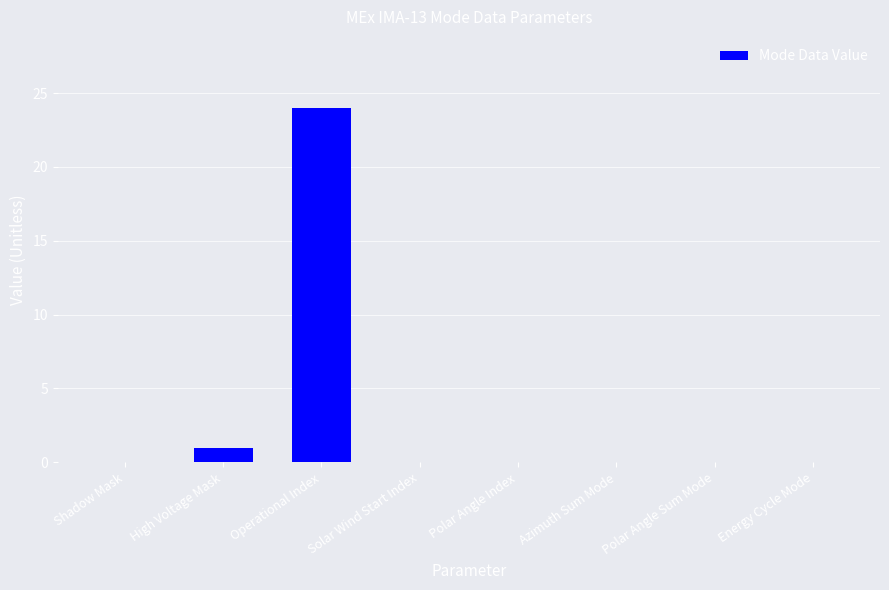

Is it true that the value at Polar Angle Index is -12?

False